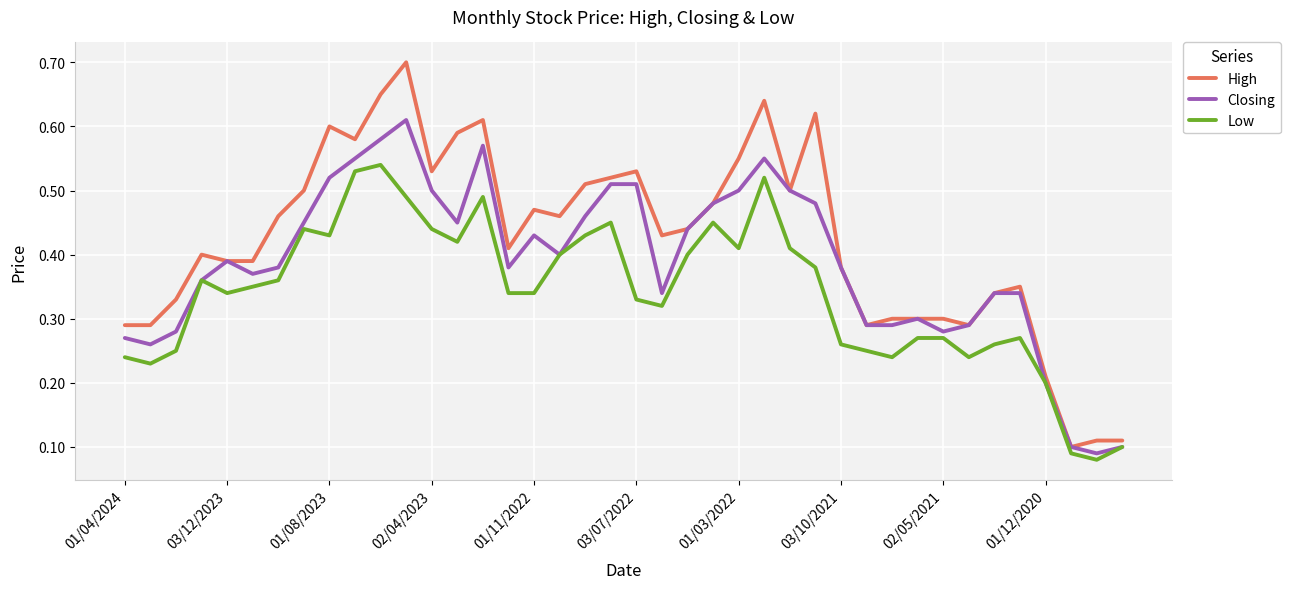

Rank the series by their average value, from lowest to highest.

Low, Closing, High